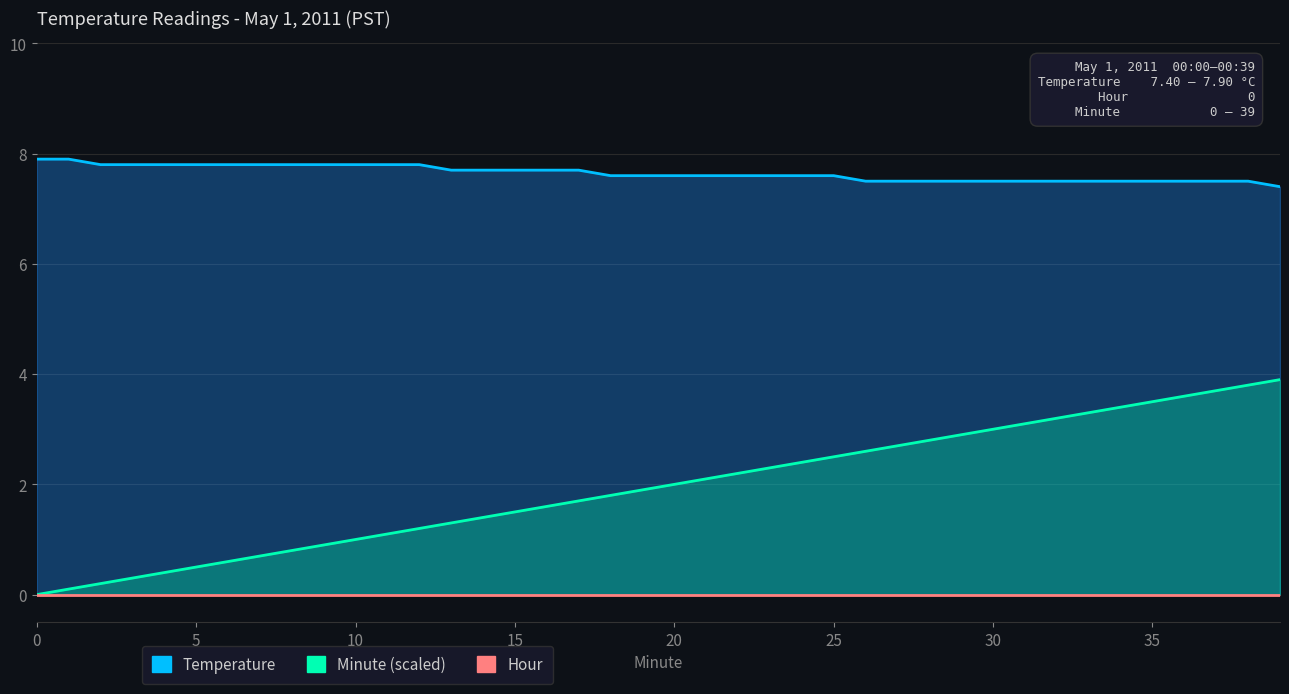

Where is Minute (scaled) nearest to the value 1?

10